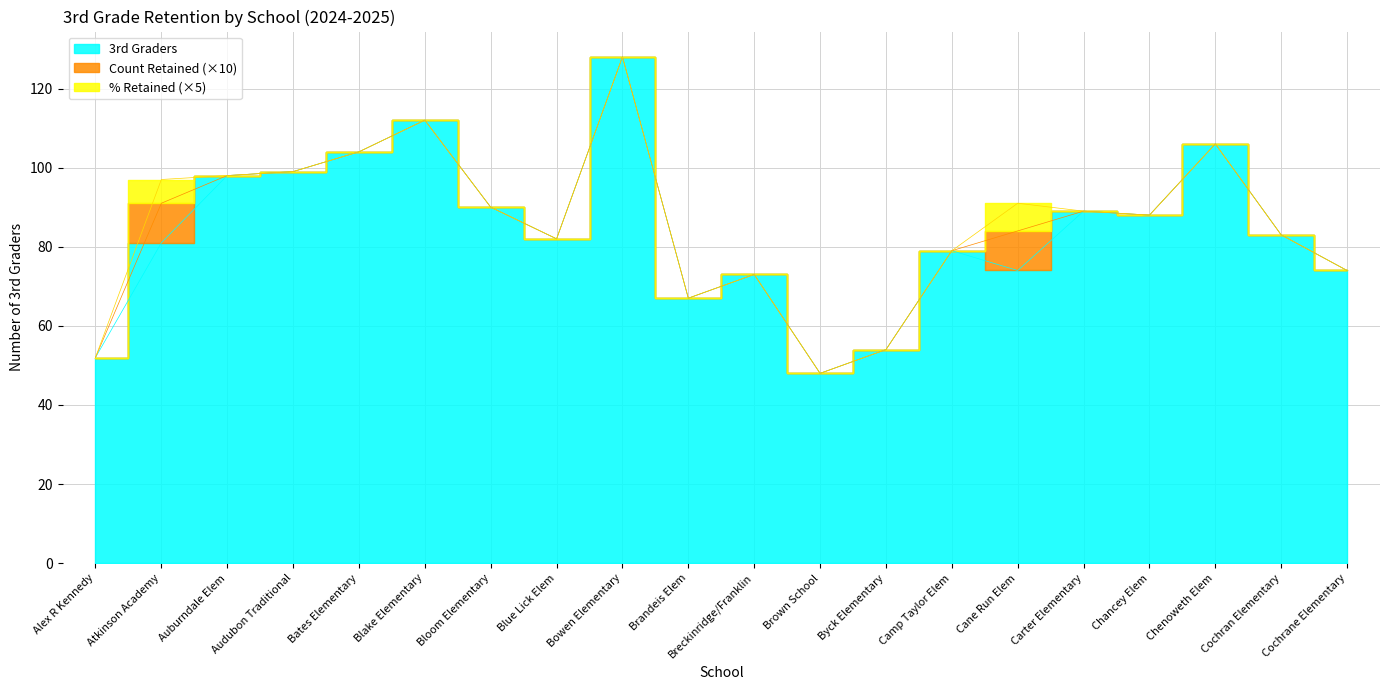

Reading right to left, what are all the values shown in this chart?

3rd Graders: 74.0	83.0	106.0	88.0	89.0	74.0	79.0	54.0	48.0	73.0	67.0	128.0	82.0	90.0	112.0	104.0	99.0	98.0	81.0	52.0
Count Retained: 0.0	0.0	0.0	0.0	0.0	1.0	0.0	0.0	0.0	0.0	0.0	0.0	0.0	0.0	0.0	0.0	0.0	0.0	1.0	0.0
% Retained: 0.0	0.0	0.0	0.0	0.0	1.4	0.0	0.0	0.0	0.0	0.0	0.0	0.0	0.0	0.0	0.0	0.0	0.0	1.2	0.0